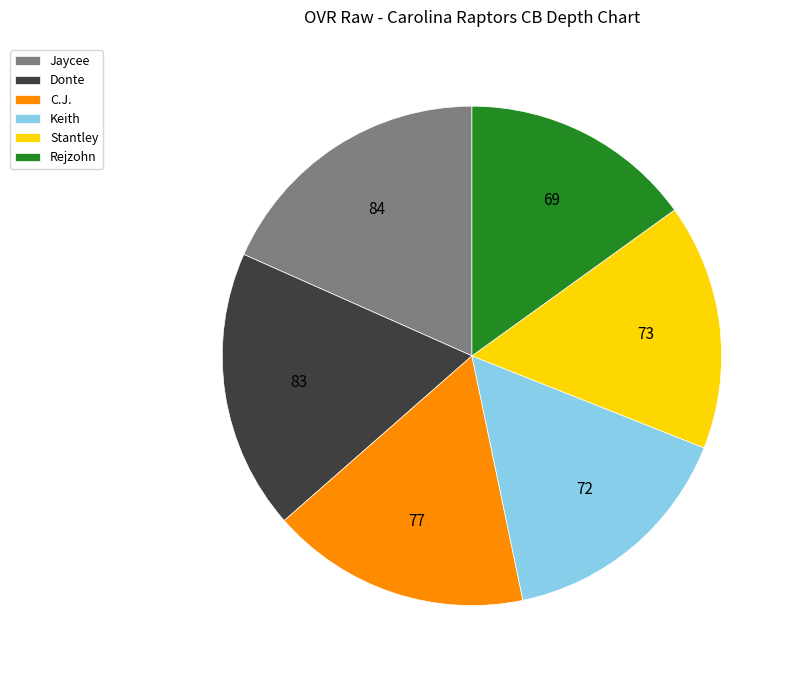

Is the sum of Rejzohn and Donte greater than half?

No